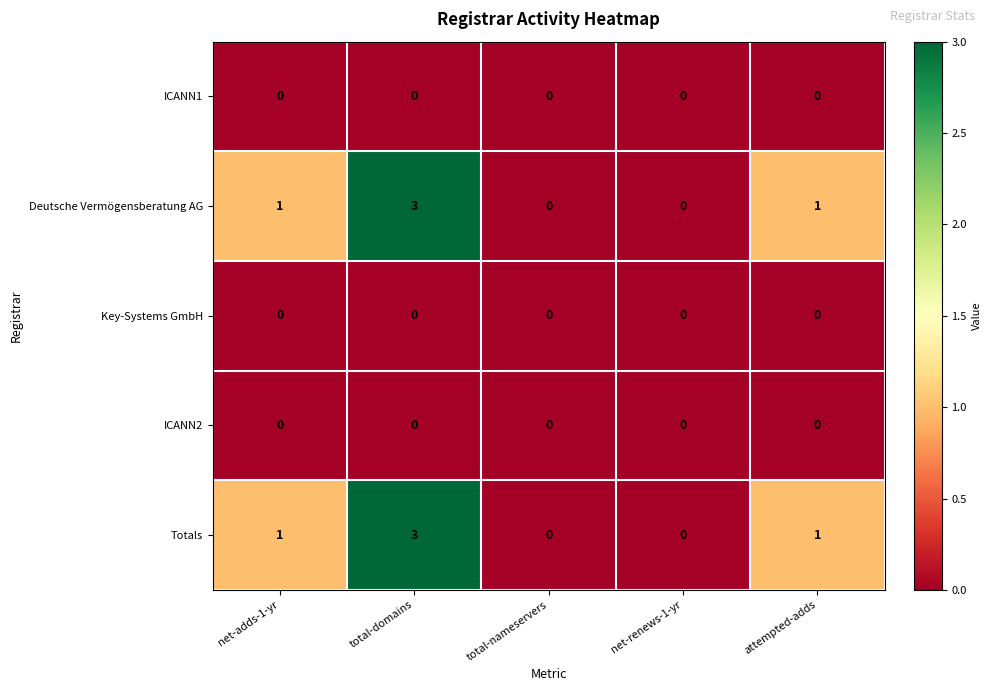

What is the sum of the Deutsche Vermögensberatung AG values at net-renews-1-yr and total-domains?

3